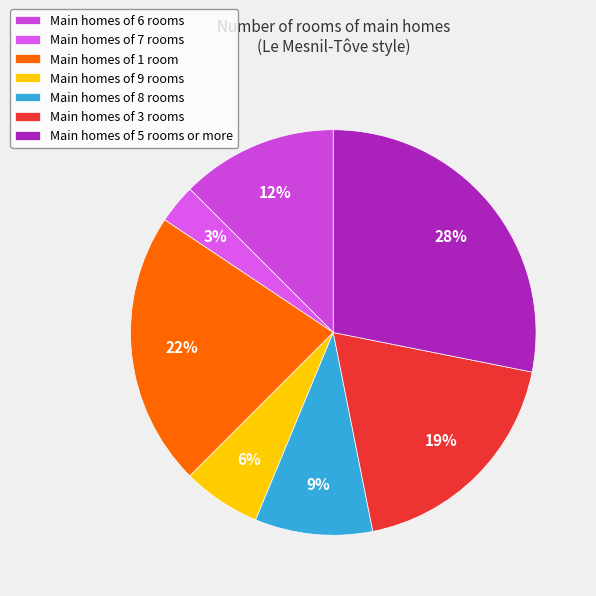

What is the smallest slice in the pie chart?

Main homes of 7 rooms